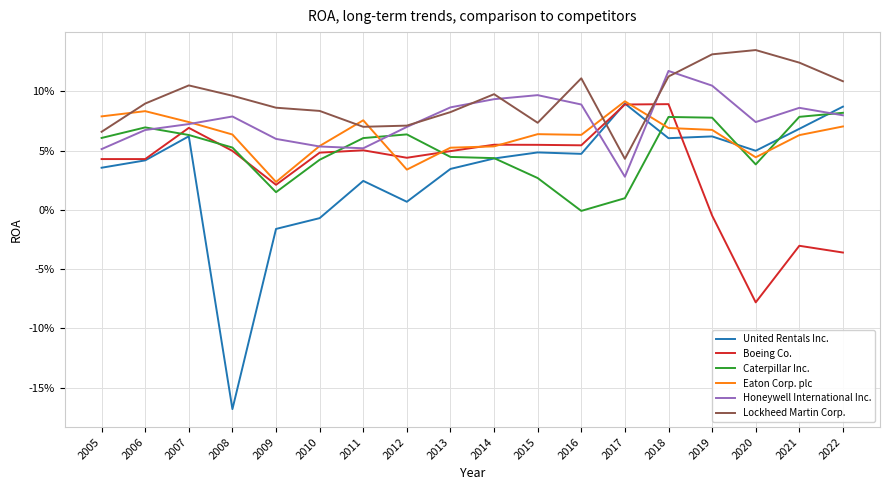

True or false: Eaton Corp. plc and Caterpillar Inc. cross at least once.

True